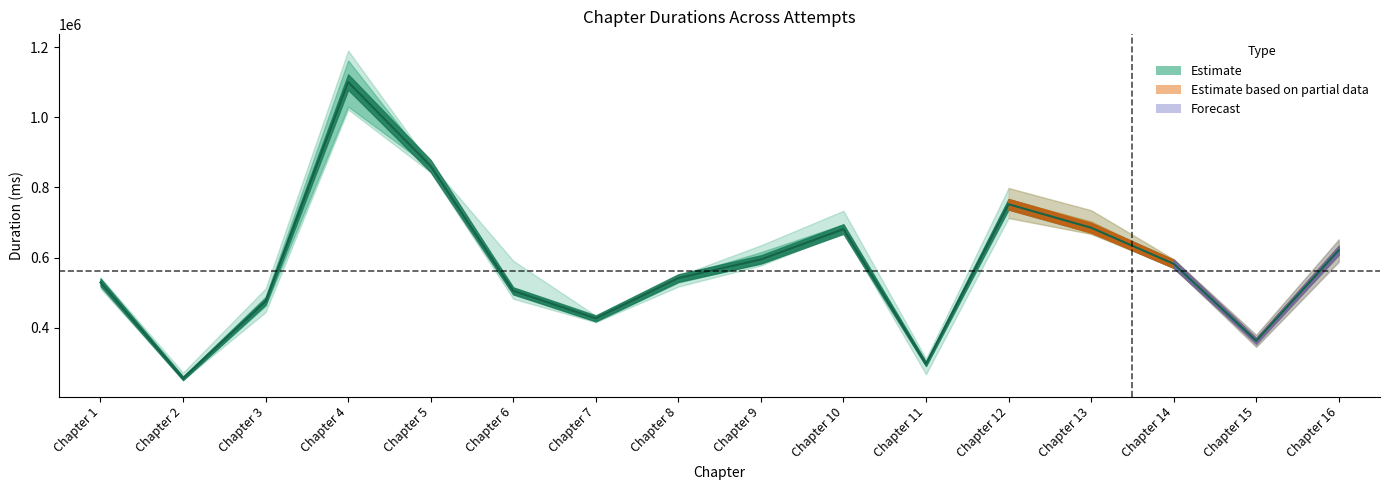

What is the change in value from Chapter 10 to Chapter 13?

+3925.5